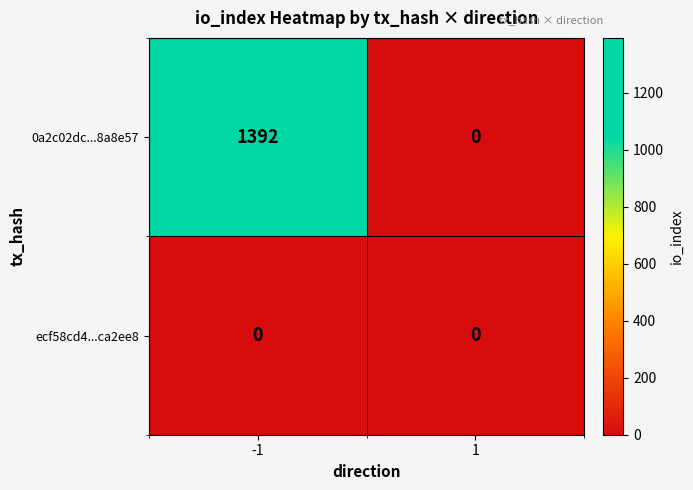

Which series has the largest total across all categories?

0a2c02dc...8a8e57